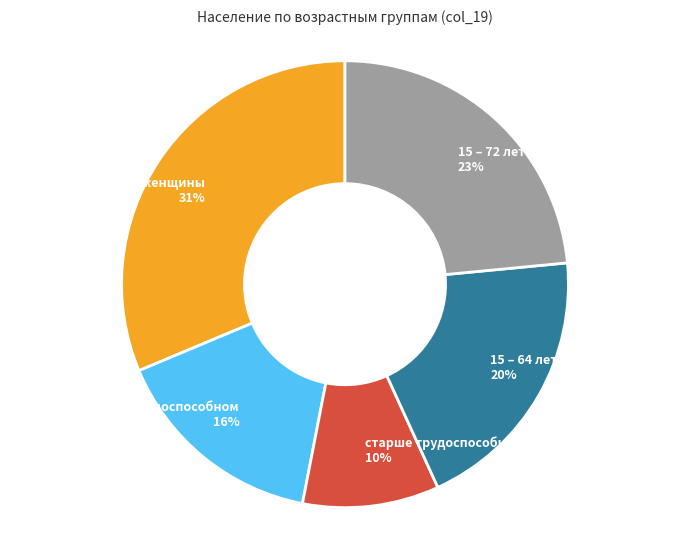

True or false: 15 – 72 лет accounts for 23% of the total.

True